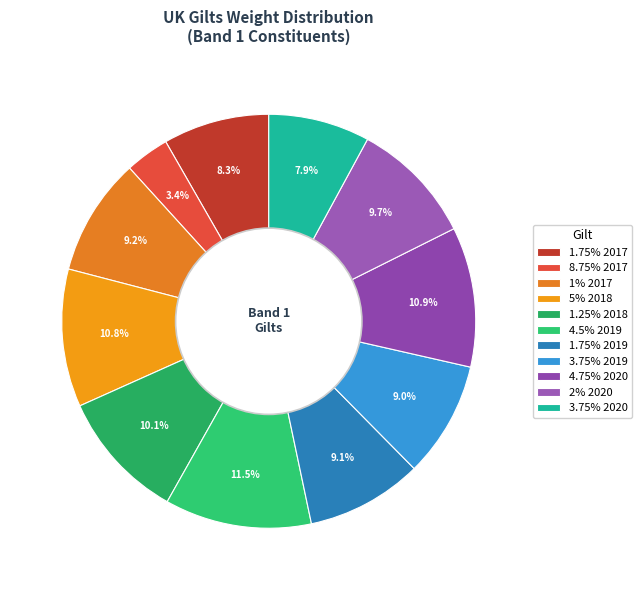

Which category has the biggest portion of the pie?

4.5% 2019